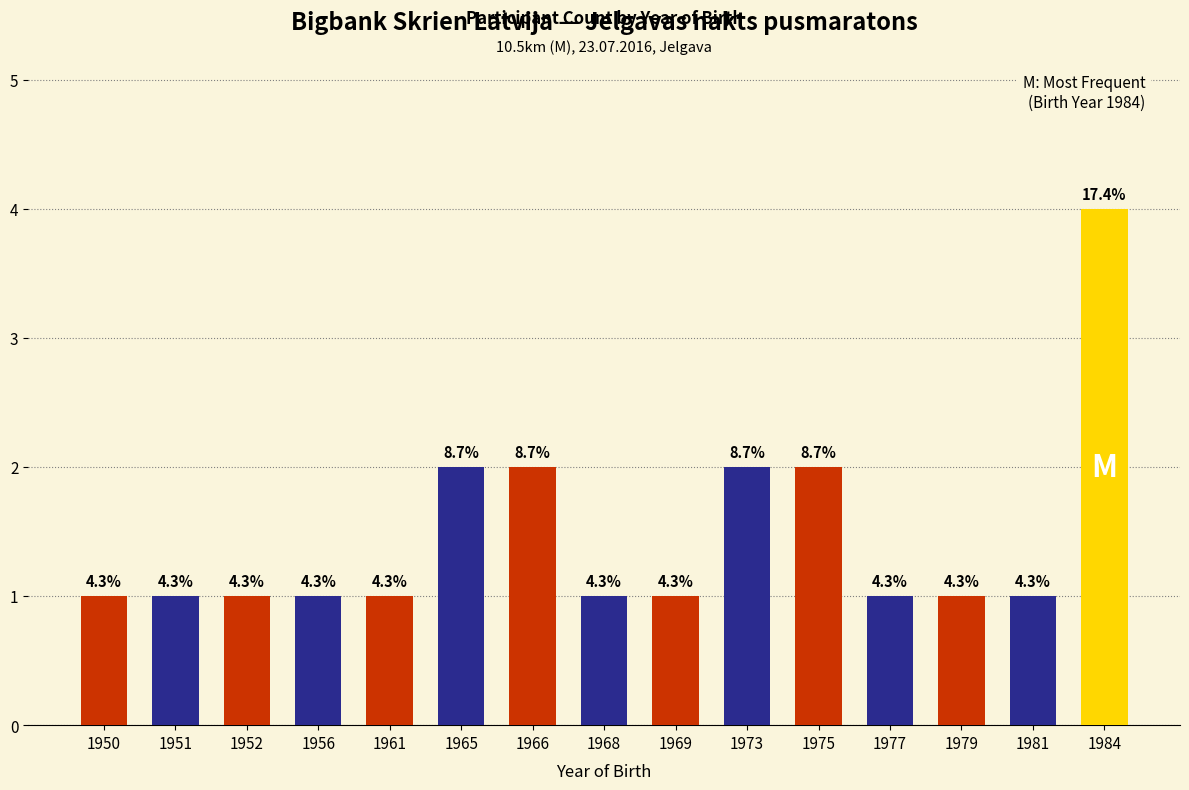

Reading left to right, transcribe all the data shown in this chart.

1	1	1	1	1	2	2	1	1	2	2	1	1	1	4